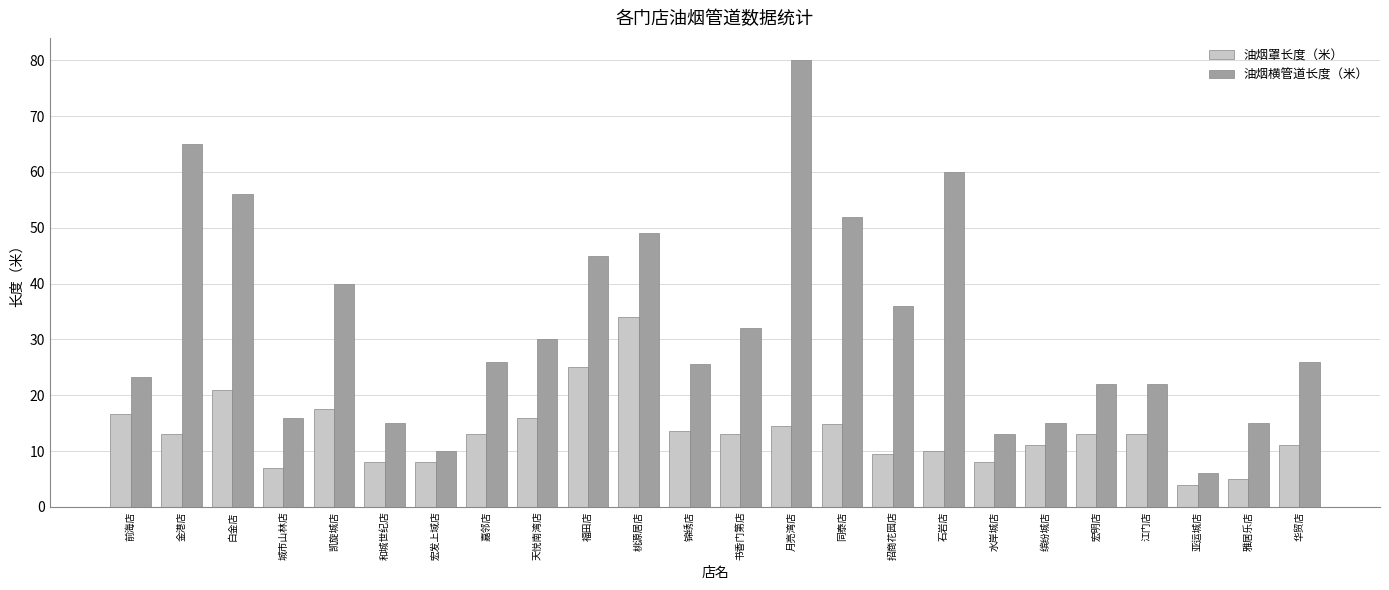

What is the total value across all series at 江门店?

35.0